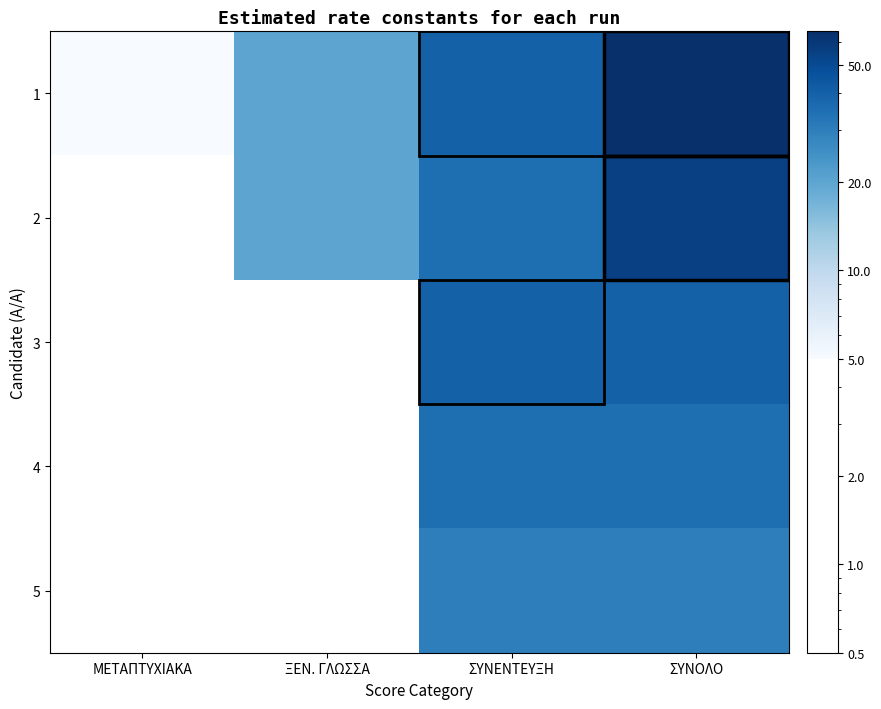

At ΜΕΤΑΠΤΥΧΙΑΚΑ, list the series in order from largest to smallest.

1, 2, 3, 4, 5